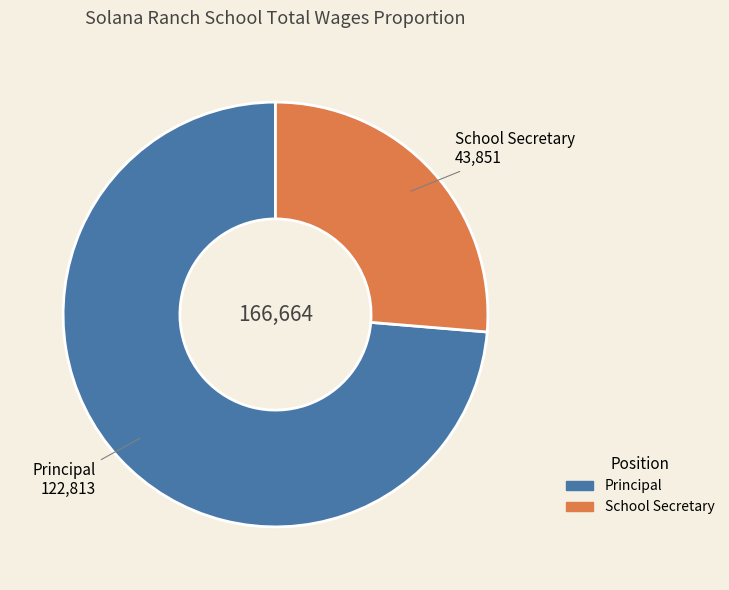

Combined, do School Secretary and Principal account for over 50%?

Yes